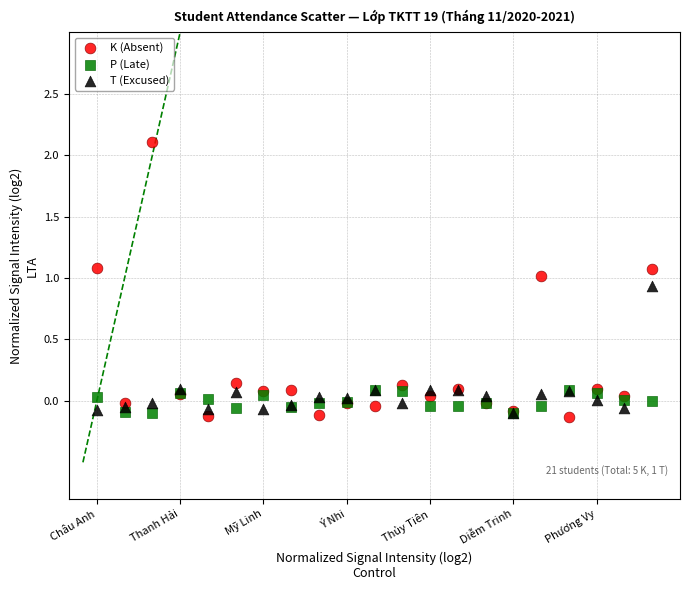

Which series has the widest spread of Y values?

K (Absent)